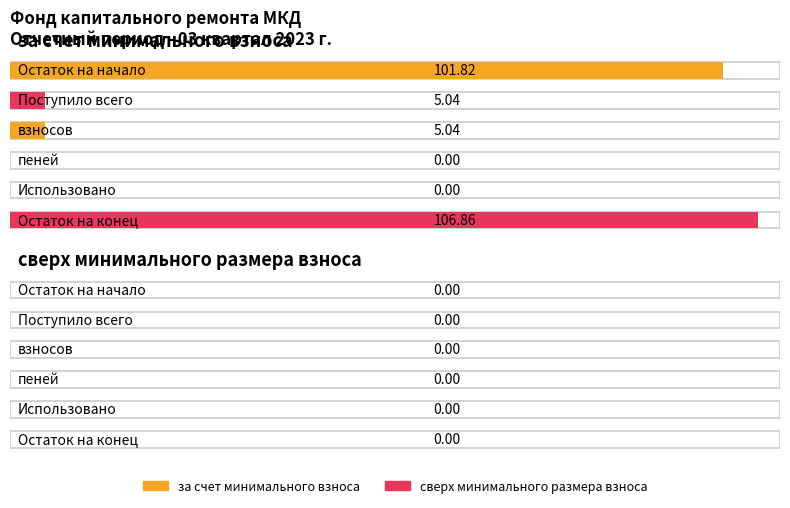

What is the label of the 3rd bar from the right?

пеней